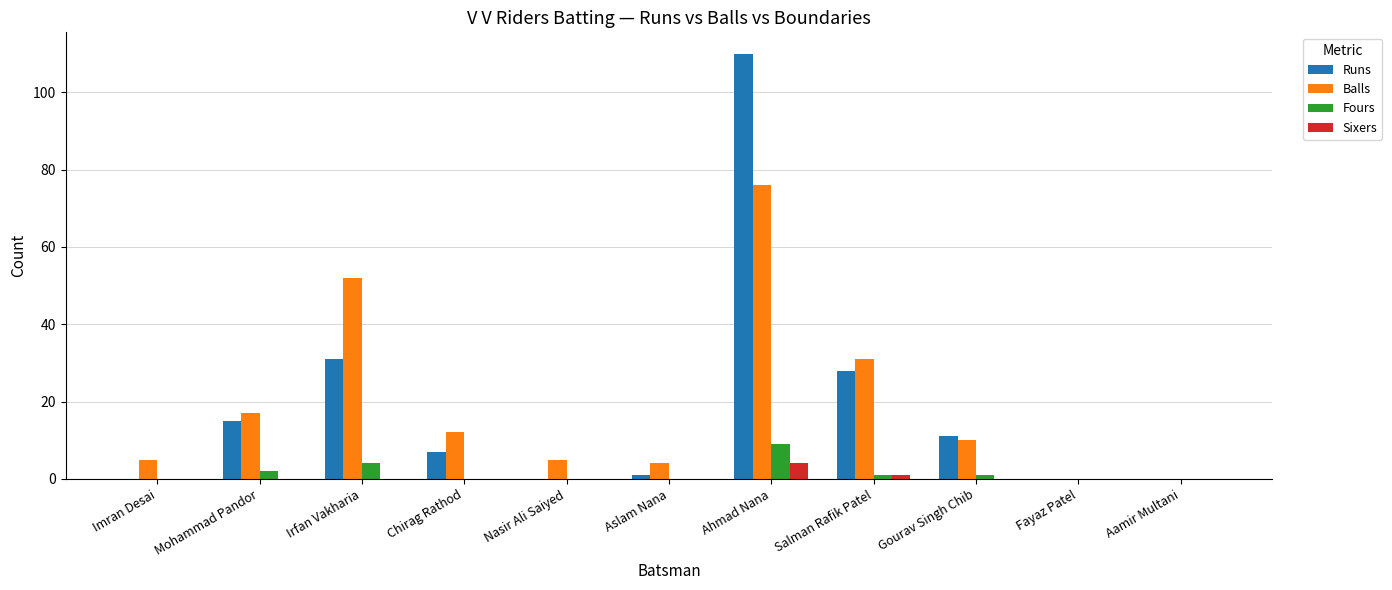

Which series has the largest range (max minus min)?

Runs